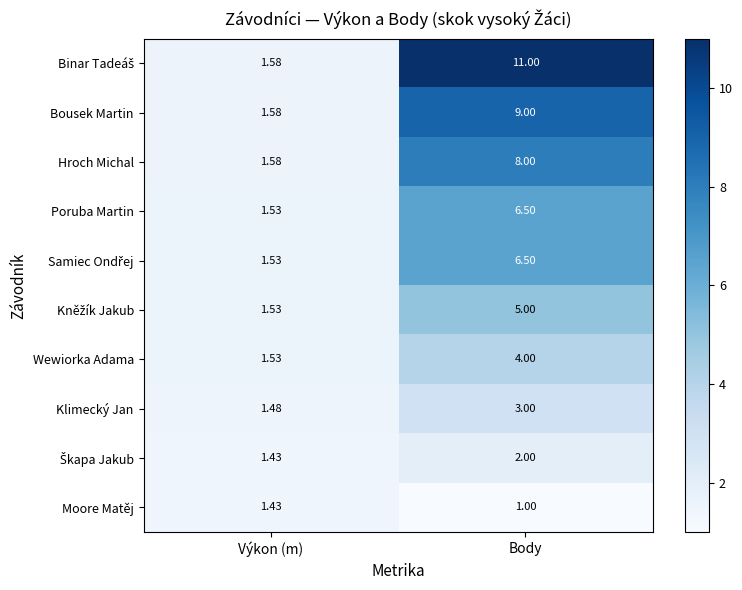

Rank the categories by Wewiorka Adama value from lowest to highest.

Výkon (m), Body